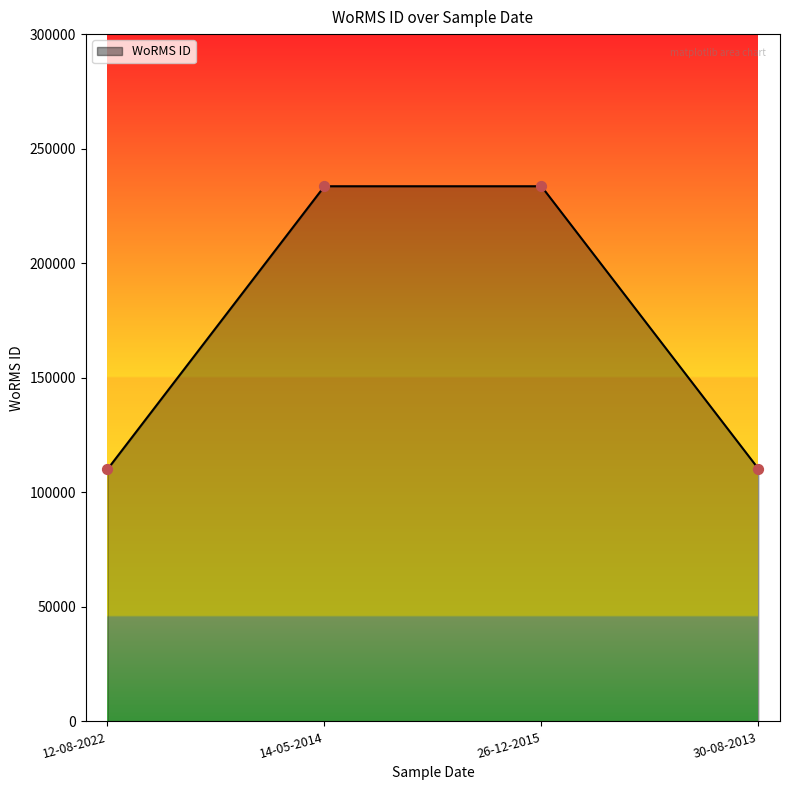

Approximately how many times larger is the value at 14-05-2014 compared to 26-12-2015?

1.0